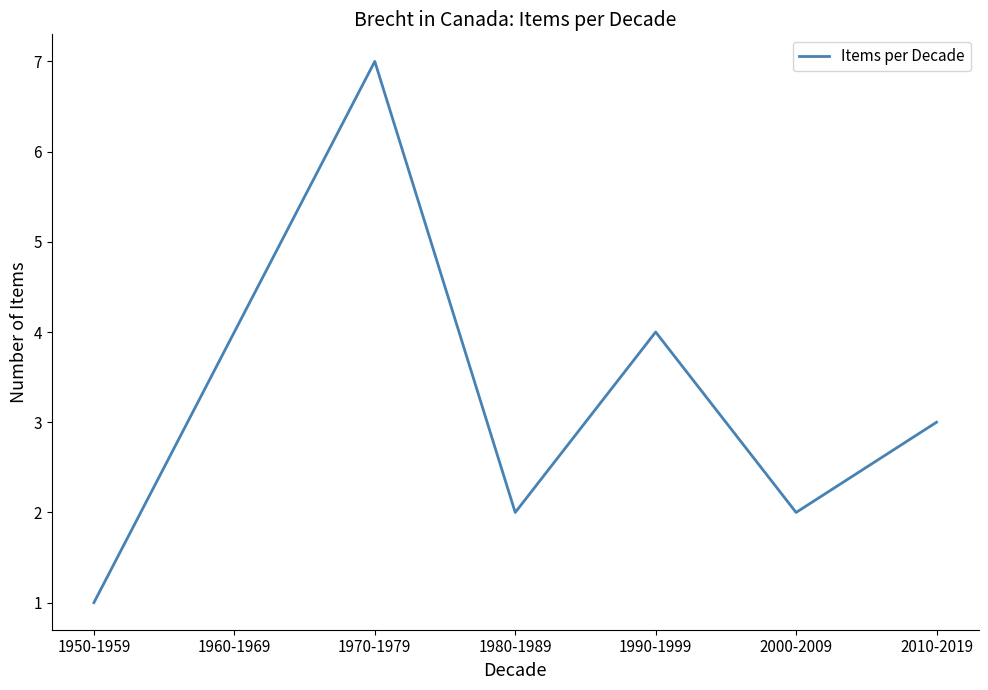

Approximately how many times larger is the value at 2010-2019 compared to 1980-1989?

1.5